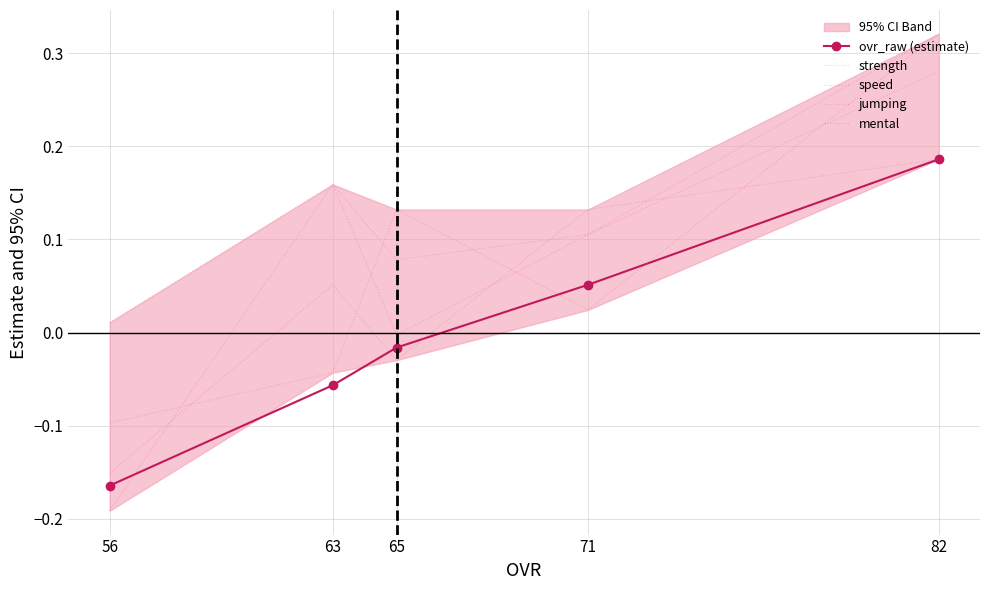

Where does the speed series first go above 0?

63